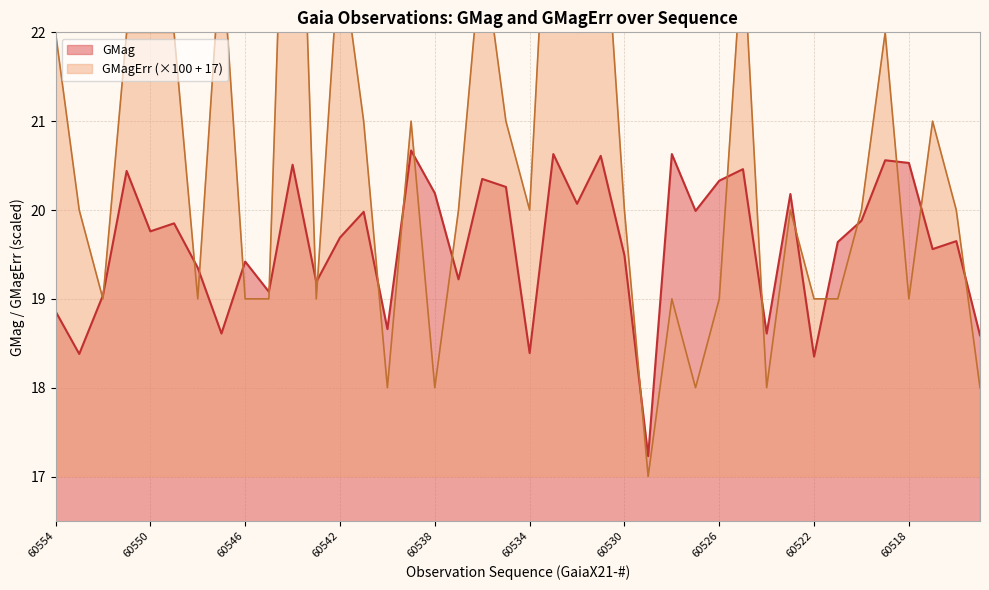

In GMagErr, how many points are lower than both neighbors (excluding endpoints)?

11